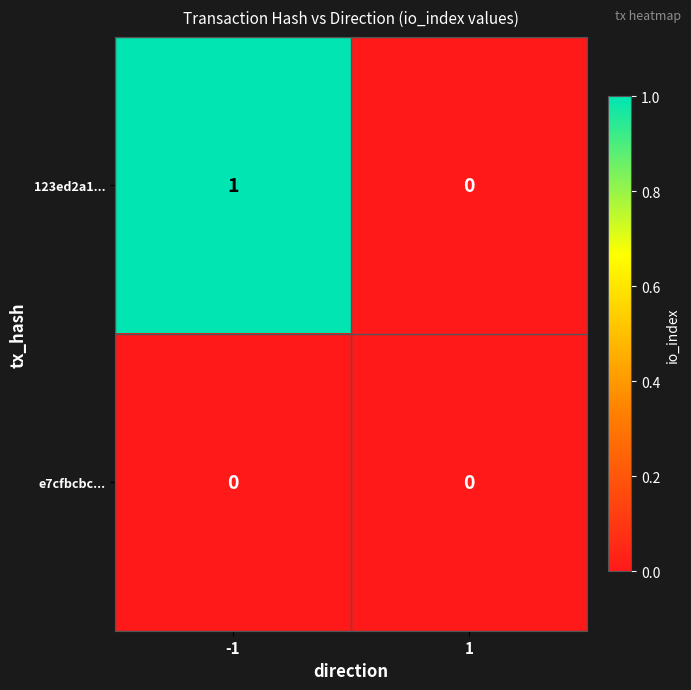

At which category is the sum across all series the highest?

-1